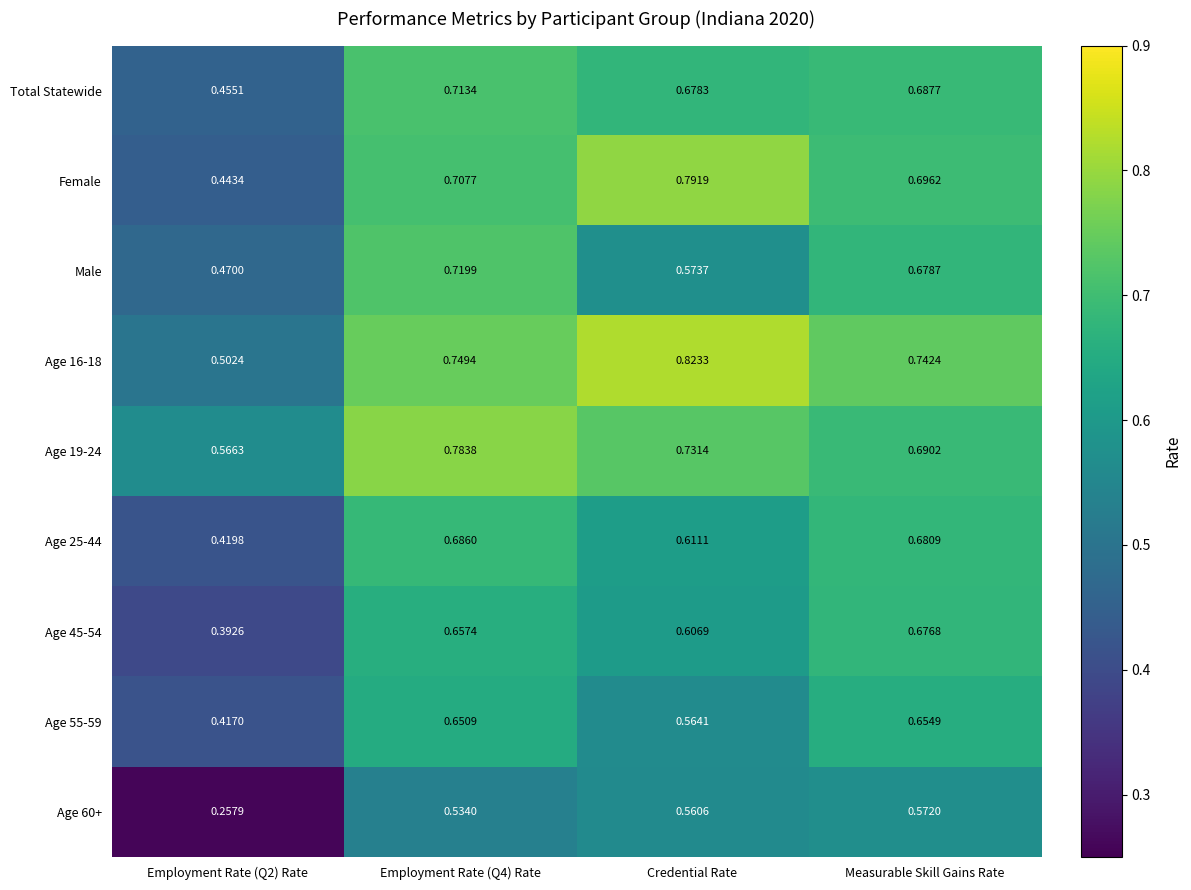

Is the value of Age 60+ at Employment Rate (Q4) Rate greater than the value of Age 16-18 at Employment Rate (Q4) Rate?

No